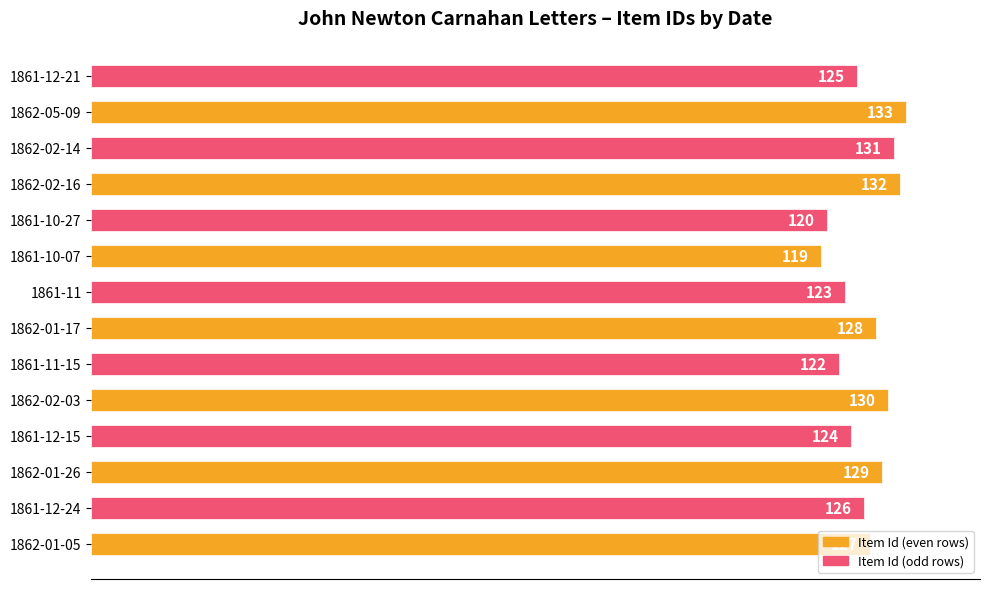

What is the change in value from 1861-12-15 to 1862-02-14?

+7